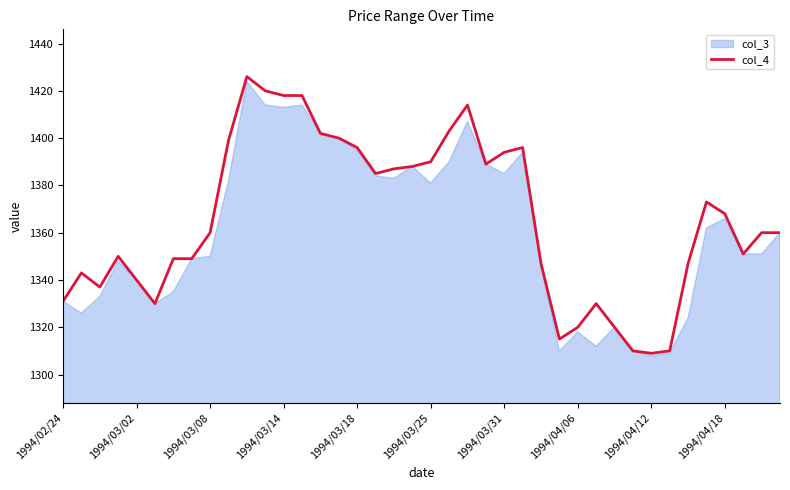

The col_4 series shows 1331 at 1994/02/24. True or false?

True